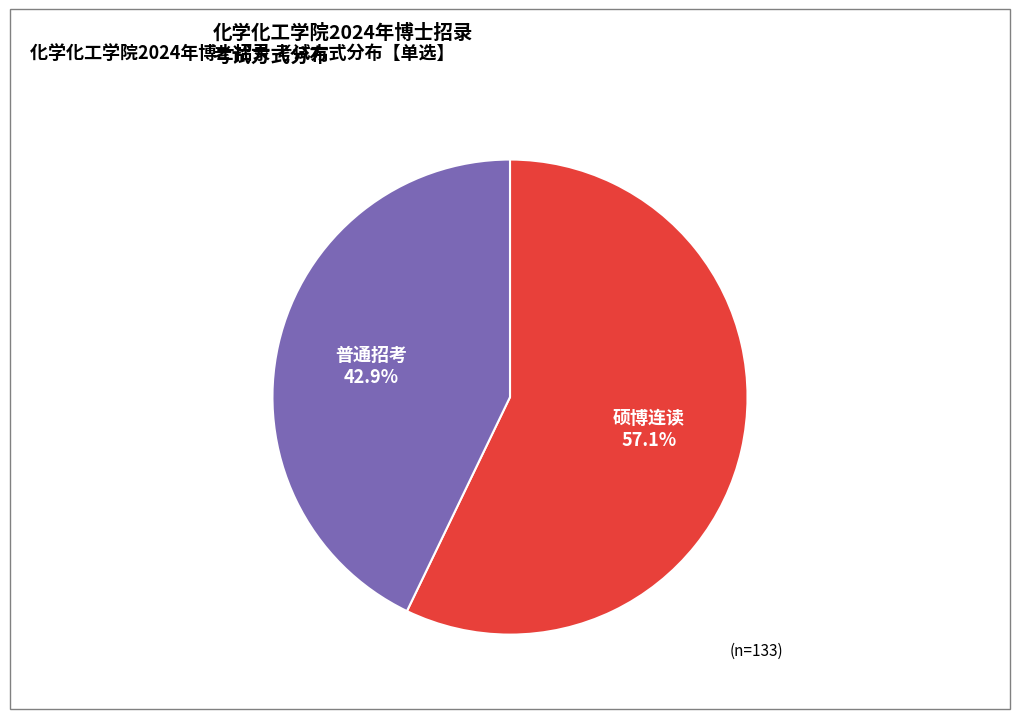

Is there any slice that represents more than half of the pie?

Yes